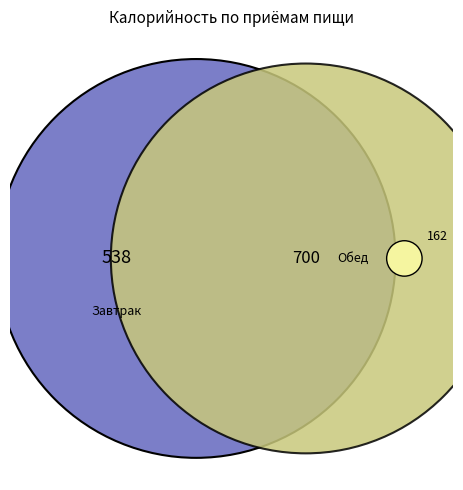

Is the sum of Завтрак and Обед greater than half?

Yes